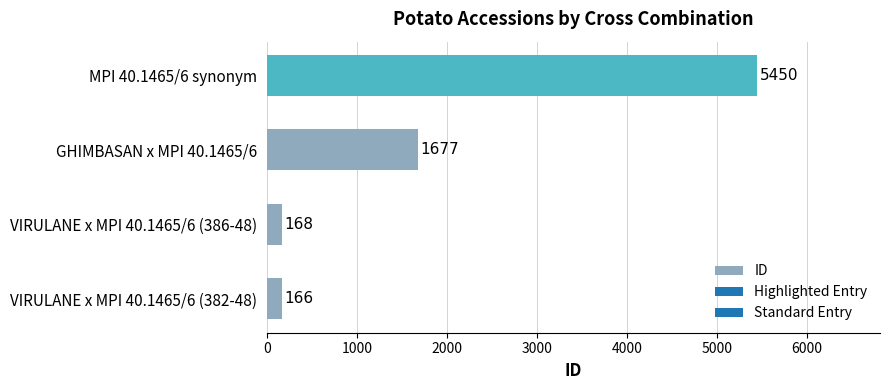

What is the difference between the maximum and minimum values?

5284